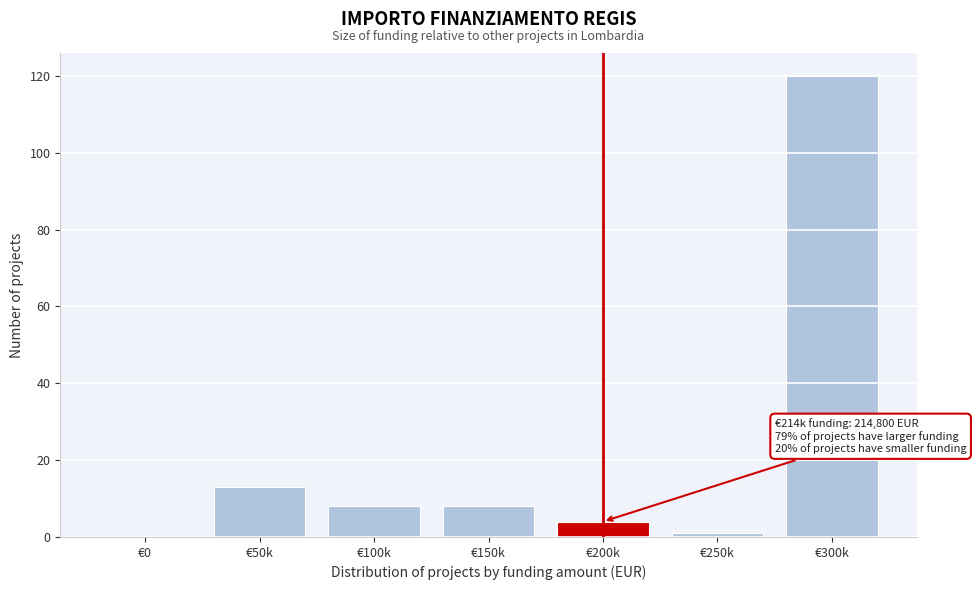

Reading right to left, transcribe all the data shown in this chart.

€300k=120	€250k=1	€200k=4	€150k=8	€100k=8	€50k=13	€0=0